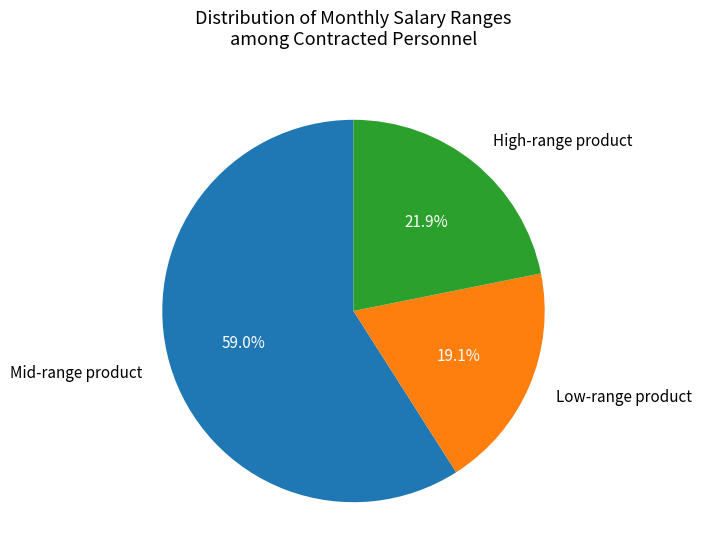

How many slices are in this pie chart?

3